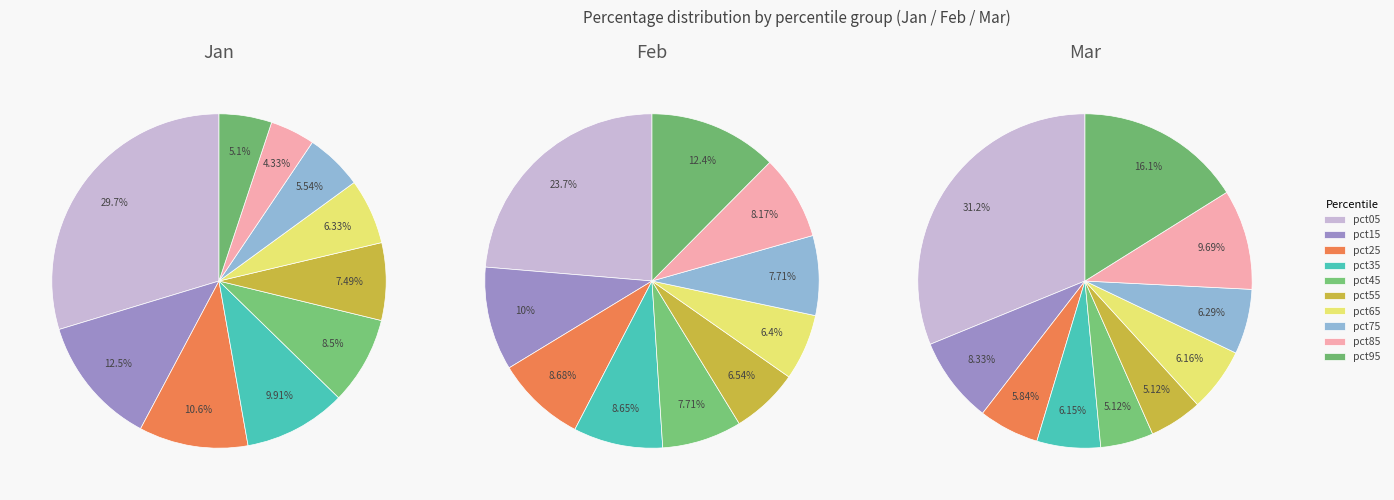

What is the largest slice in the pie chart?

pct05